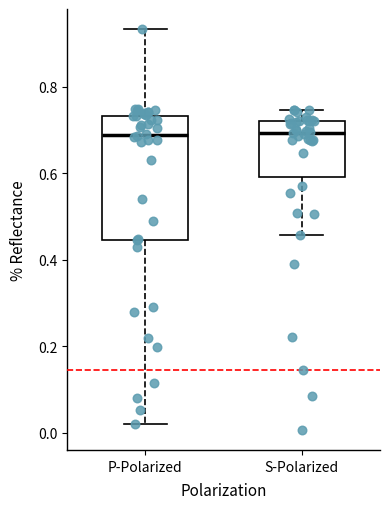

Reading left to right, transcribe this box plot: for each box, give where its median line is, the range the box spans, and where its two whiskers end, as read against the y-axis. The values are not printed on the chart, so give them approximately, as read against the axis.

P-Polarized: median 0.68, box 0.44 to 0.74, whiskers 0.02 to 0.94
S-Polarized: median 0.70, box 0.60 to 0.72, whiskers 0.46 to 0.74